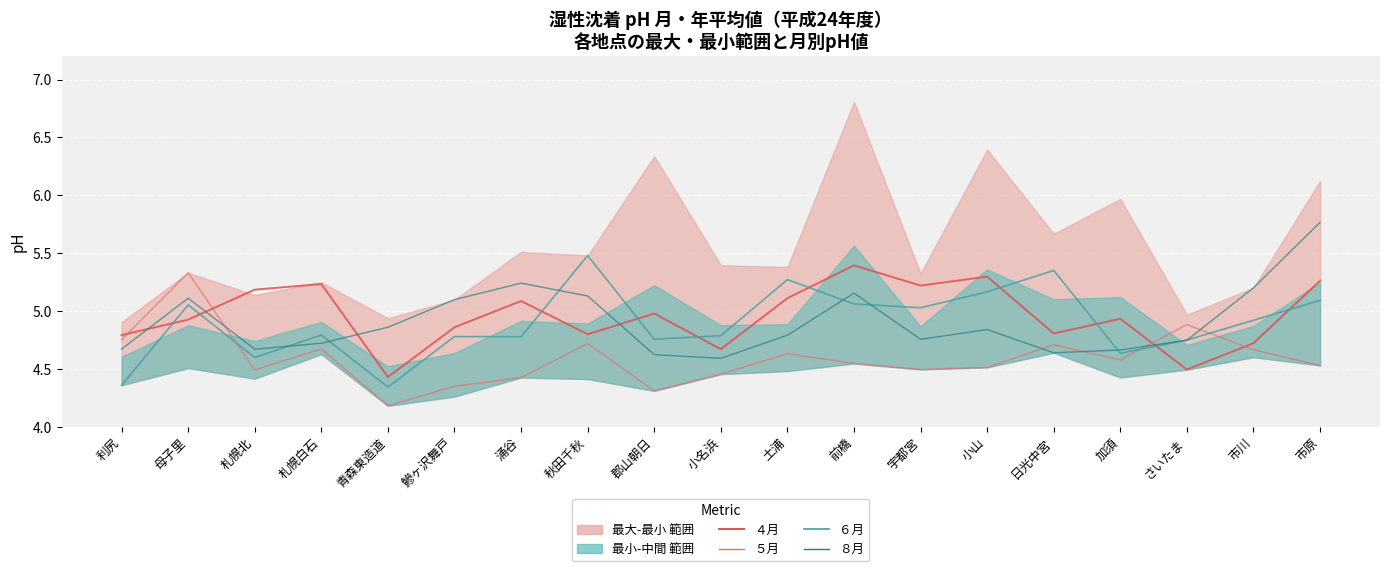

What is the difference between the ５月 values at 母子里 and 市原?

0.8